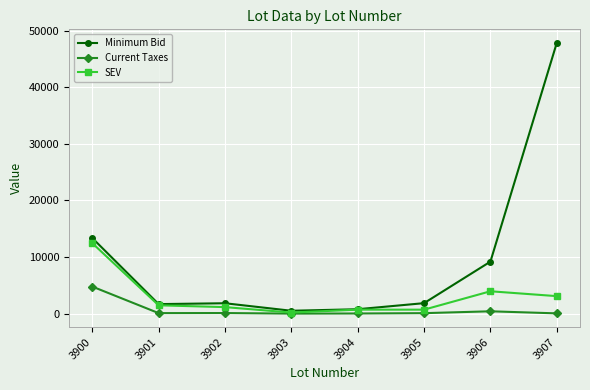

The Minimum Bid series shows 32097.2 at 3907. True or false?

False